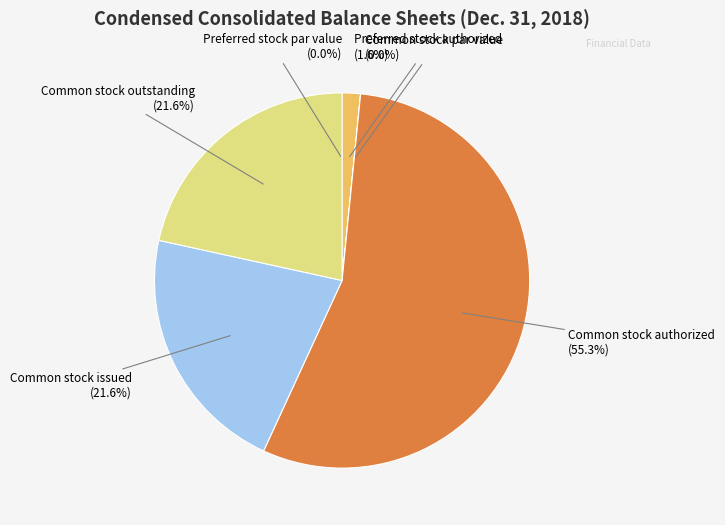

Does Common stock authorized represent more than half of the total?

Yes